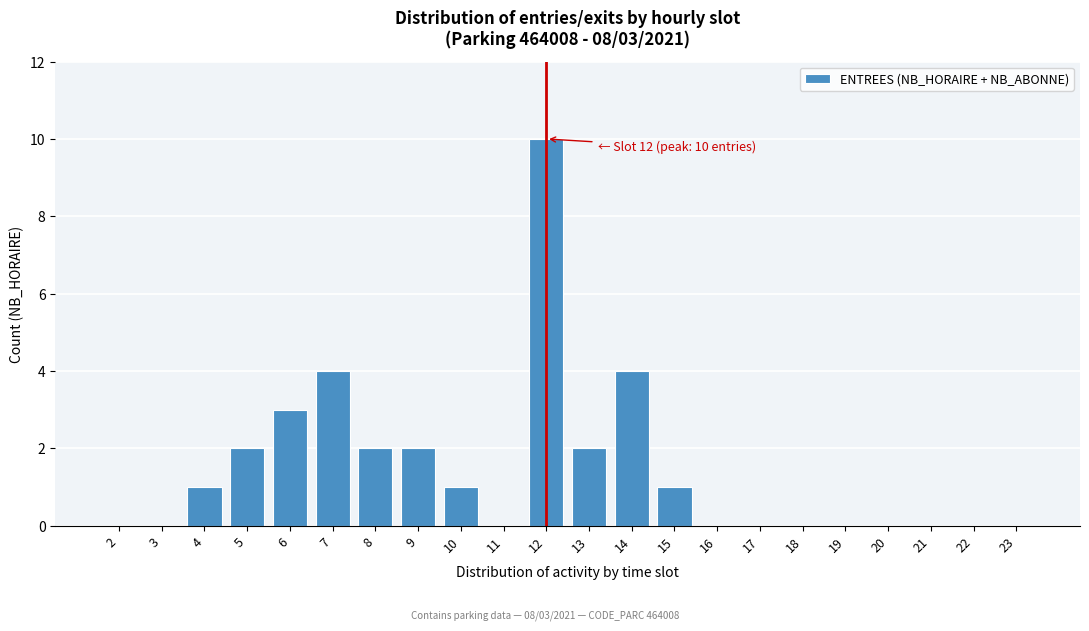

Reading left to right, transcribe all the data shown in this chart.

2=0	3=0	4=1	5=2	6=3	7=4	8=2	9=2	10=1	11=0	12=10	13=2	14=4	15=1	16=0	17=0	18=0	19=0	20=0	21=0	22=0	23=0